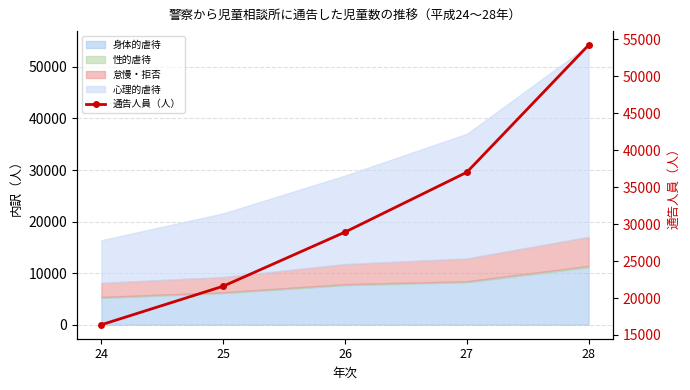

Is it true that the value at 28 is 54227?

True